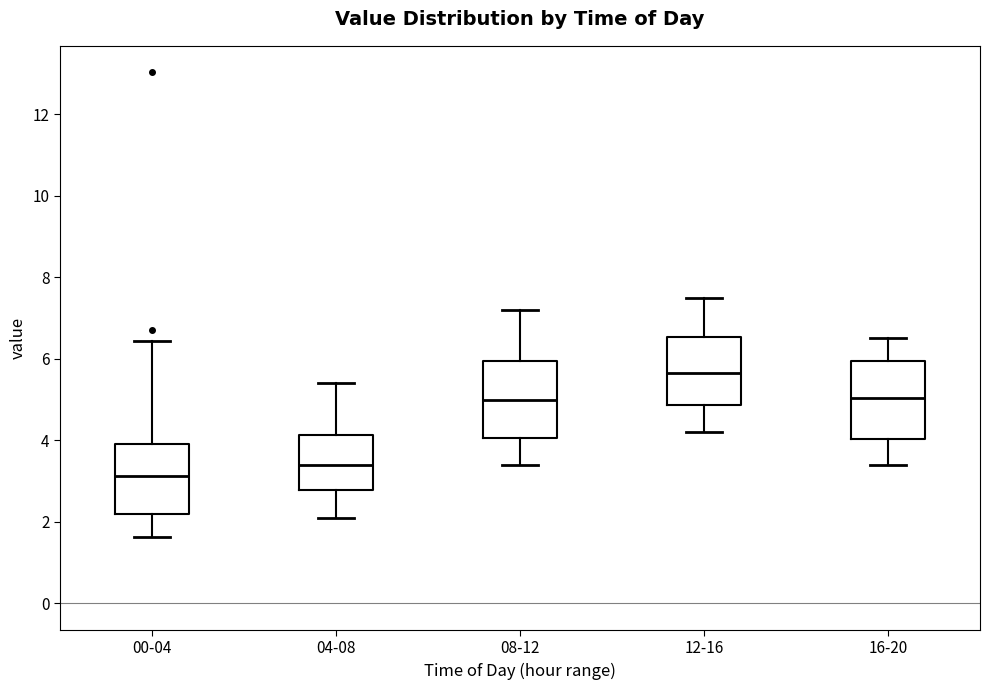

Reading left to right, read every box against the y-axis: the position of its median line, the range the box covers, and the ends of its whiskers. The values are not printed on the chart, so give them approximately, as read against the axis.

00-04: median 3.2, box 2.2 to 4.0, whiskers 1.6 to 6.4
04-08: median 3.4, box 2.8 to 4.2, whiskers 2.2 to 5.4
08-12: median 5.0, box 4.0 to 6.0, whiskers 3.4 to 7.2
12-16: median 5.6, box 4.8 to 6.6, whiskers 4.2 to 7.6
16-20: median 5.0, box 4.0 to 6.0, whiskers 3.4 to 6.6